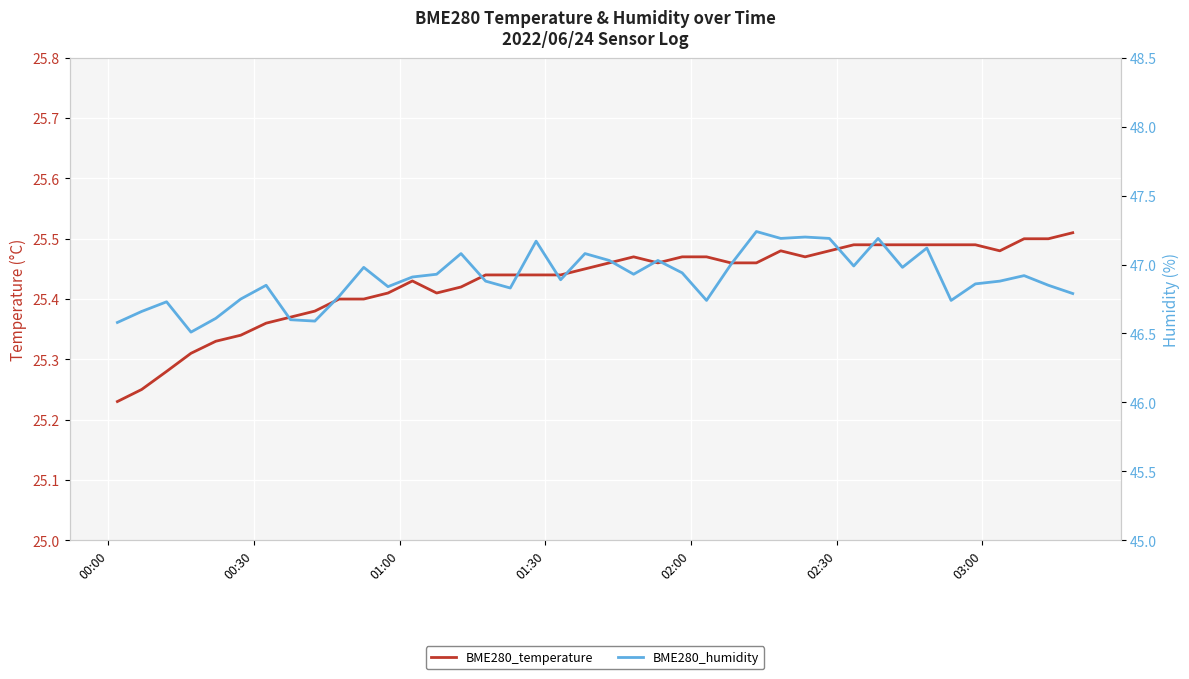

What are all the series names shown in the legend?

BME280_temperature, BME280_humidity